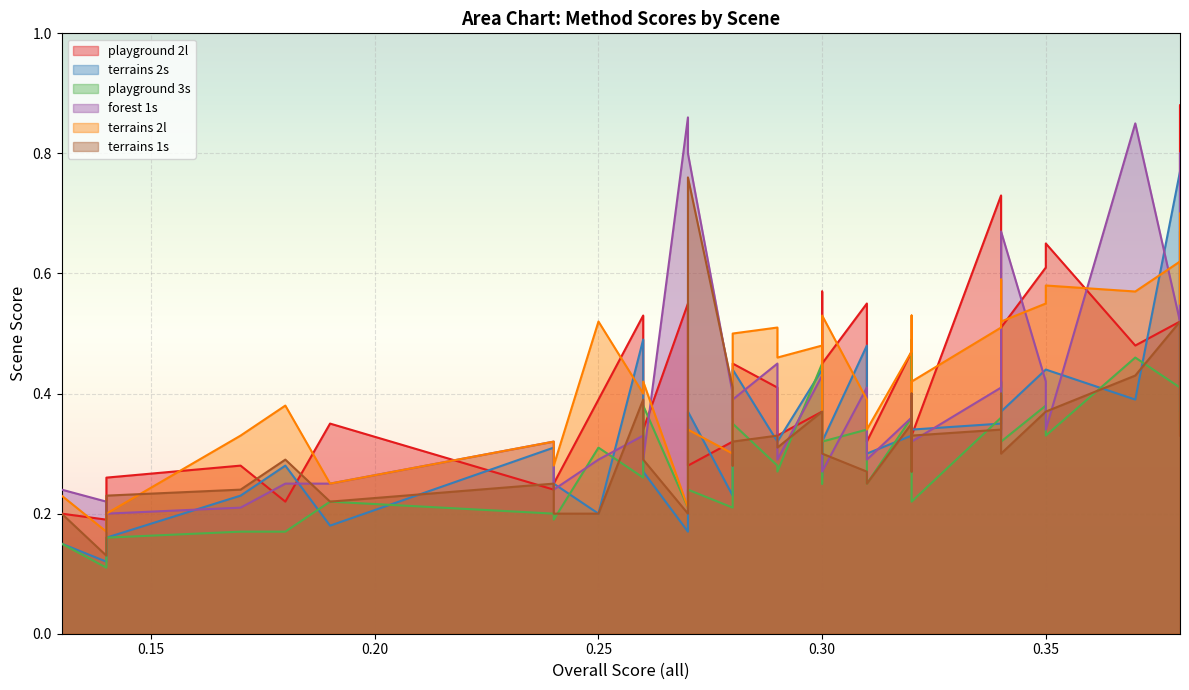

True or false: forest 1s and terrains 2l cross at least once.

True